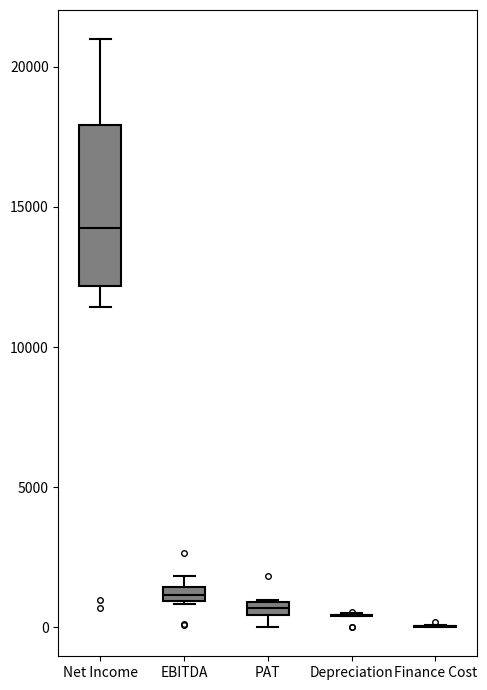

Which box is the tallest, from its lower edge to its upper edge?

Net Income